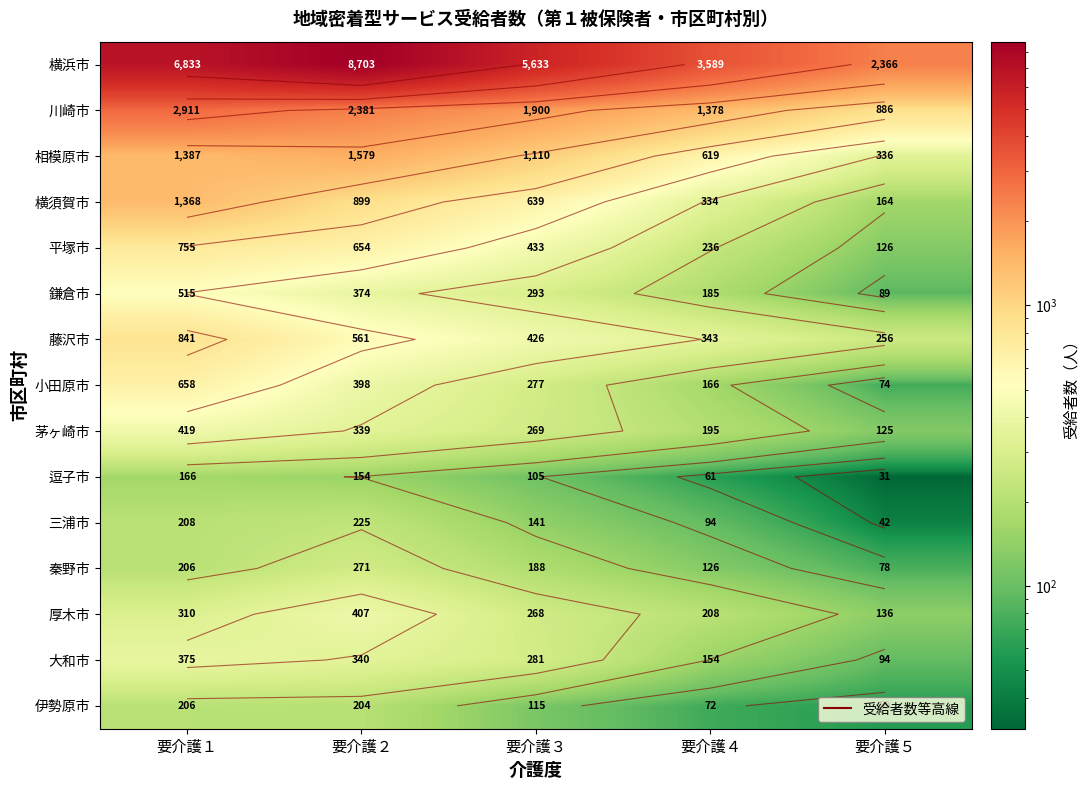

What is the difference between the 伊勢原市 values at 要介護１ and 要介護４?

134